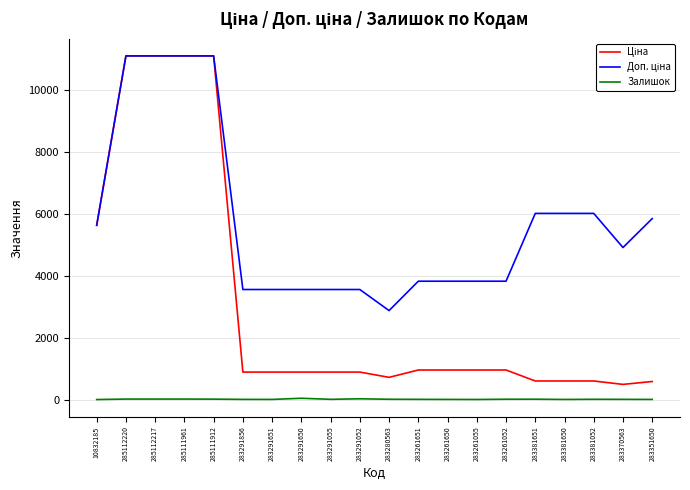

What is the greatest value displayed?

11113.6